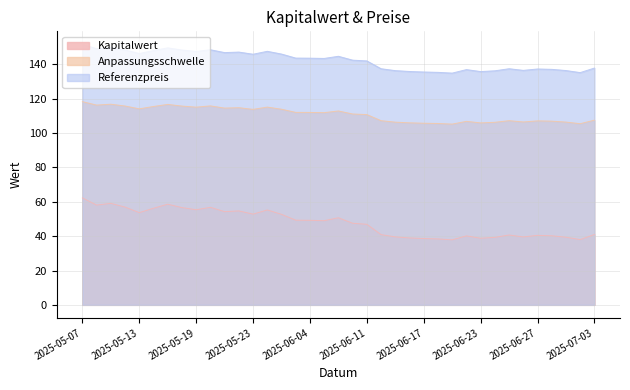

What is the maximum value shown in the chart?

151.7